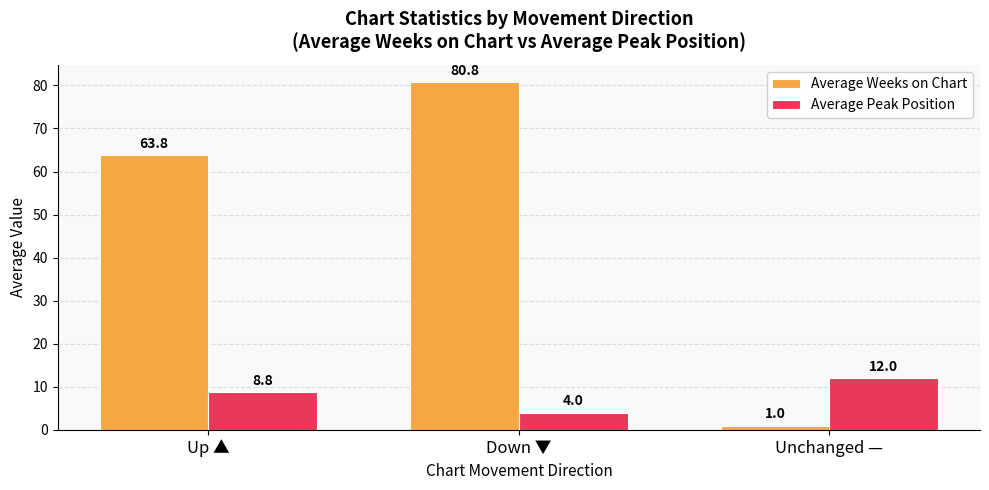

How many values in the Average Weeks on Chart series exceed 63?

2